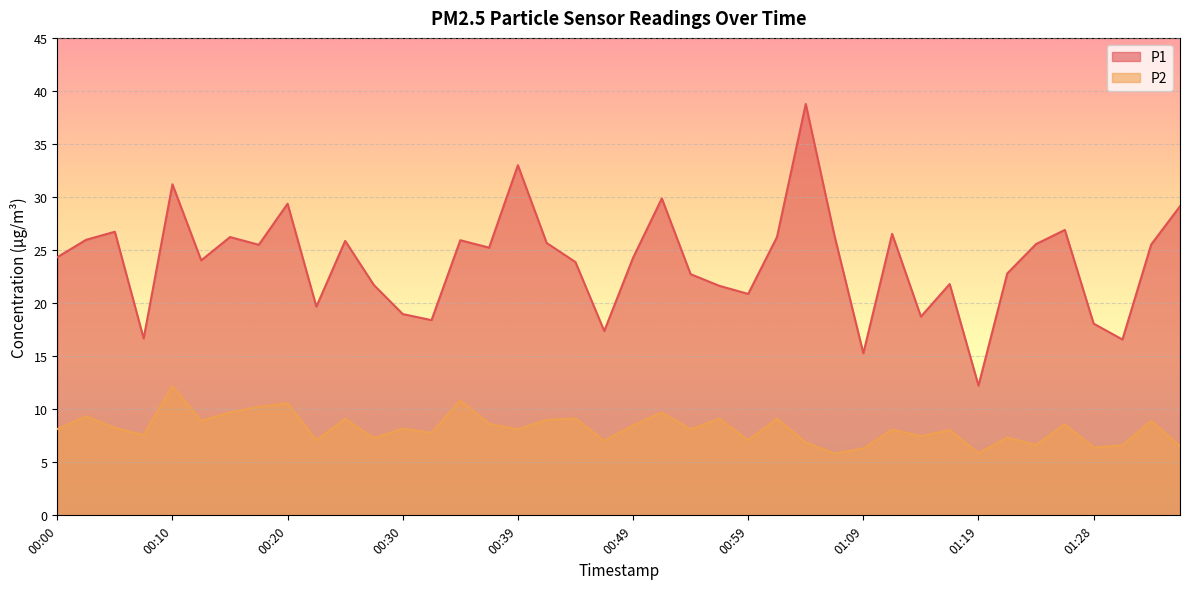

Which has a higher value, 01:28 or 00:32?

00:32